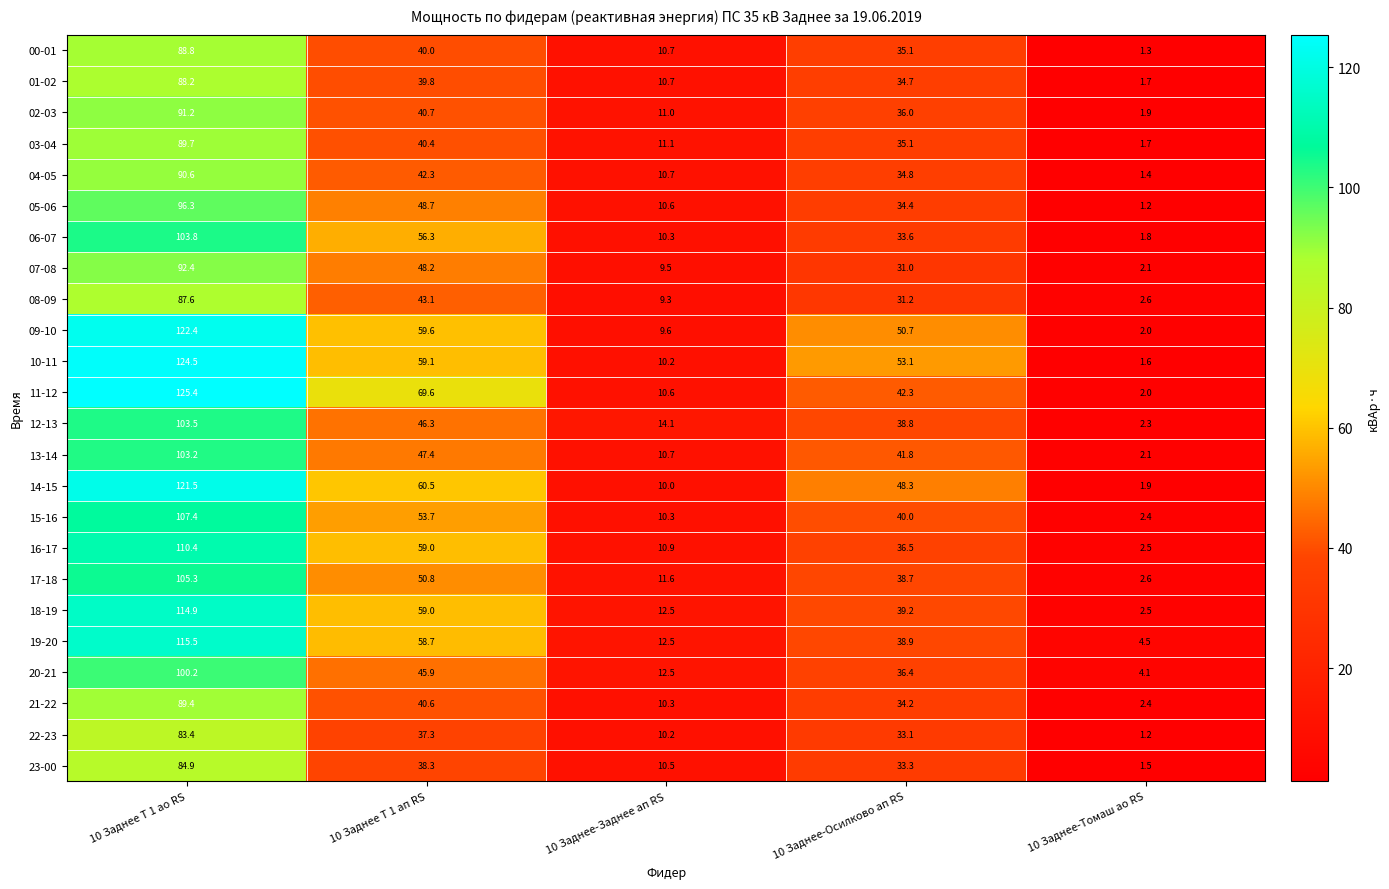

The 13-14 series shows 41.8 at 10 Заднее-Осилково ап RS. True or false?

True